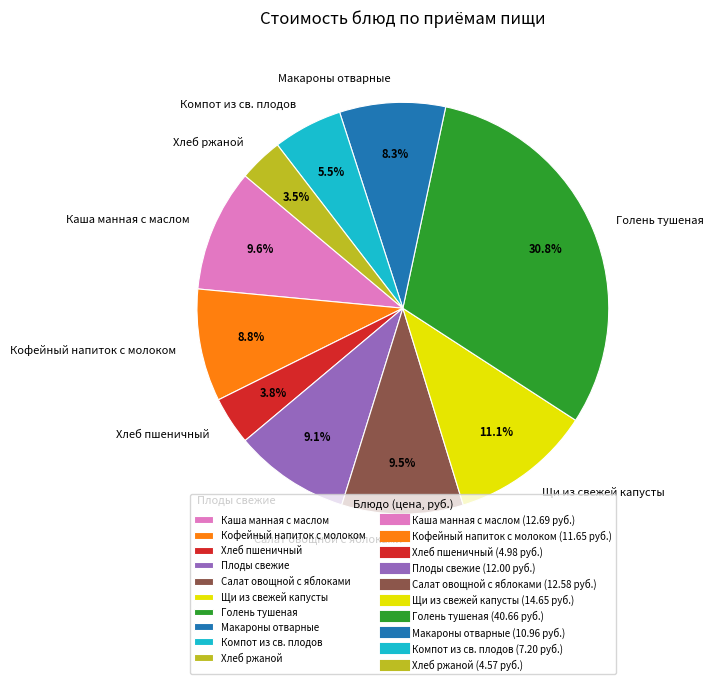

How many slices are in this pie chart?

10